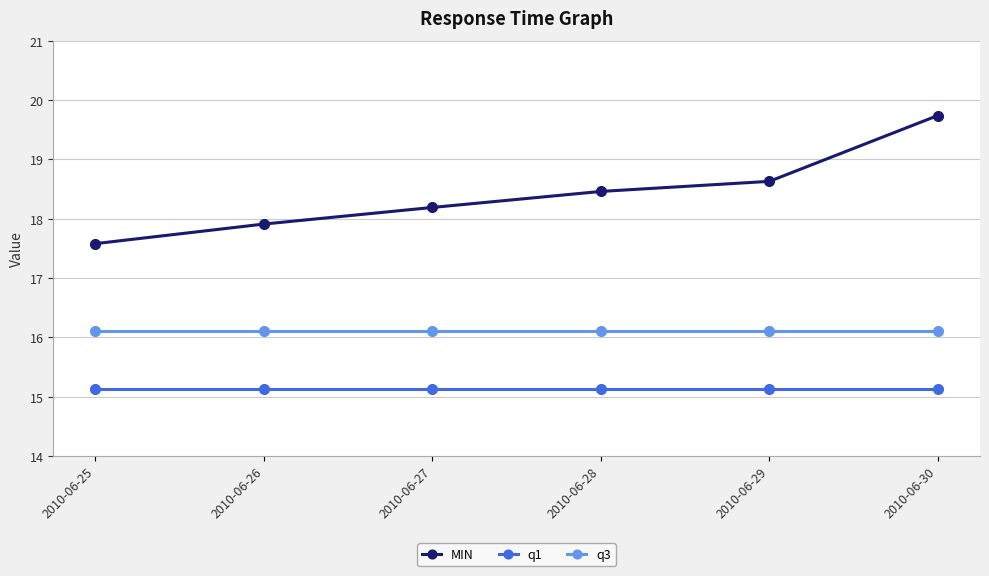

Reading left to right, what are all the values shown in this chart?

MIN: 2010-06-25=17.6	2010-06-26=17.9	2010-06-27=18.2	2010-06-28=18.5	2010-06-29=18.6	2010-06-30=19.7
q1: 2010-06-25=15.1	2010-06-26=15.1	2010-06-27=15.1	2010-06-28=15.1	2010-06-29=15.1	2010-06-30=15.1
q3: 2010-06-25=16.1	2010-06-26=16.1	2010-06-27=16.1	2010-06-28=16.1	2010-06-29=16.1	2010-06-30=16.1